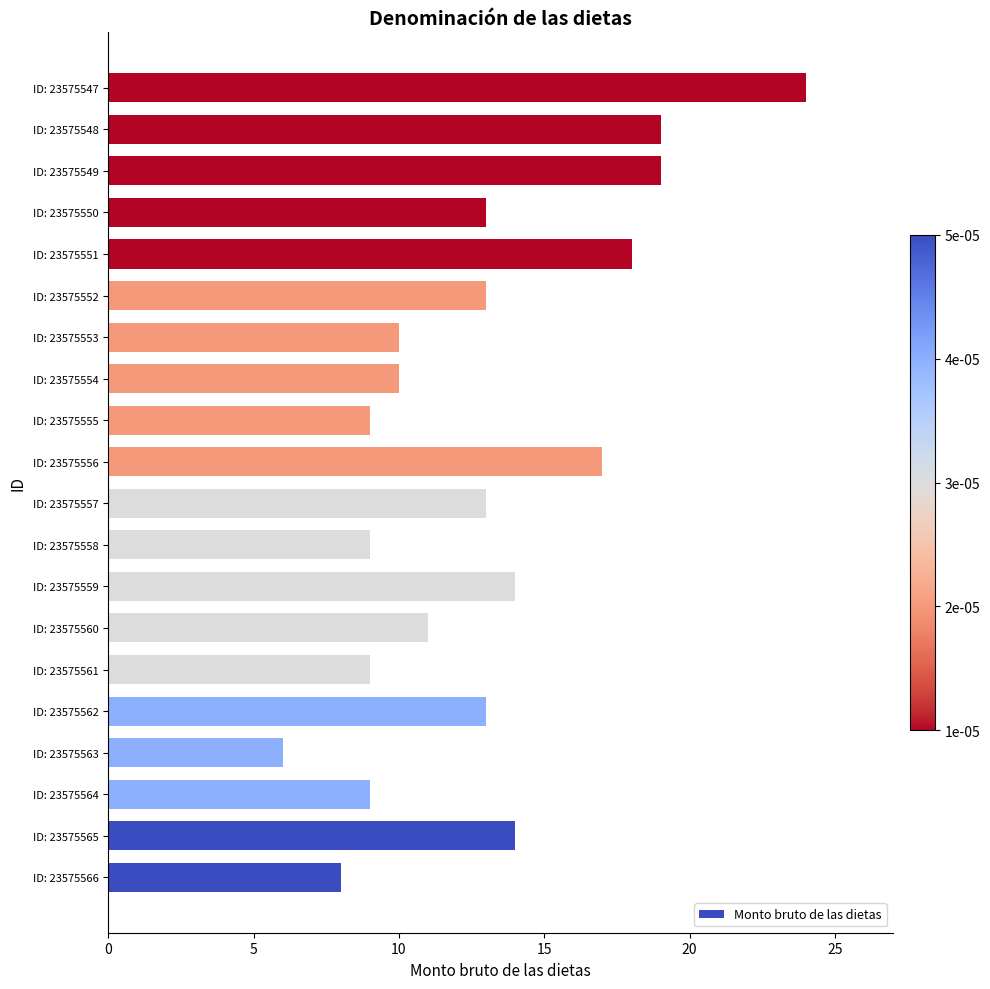

How many series are shown in this chart?

1